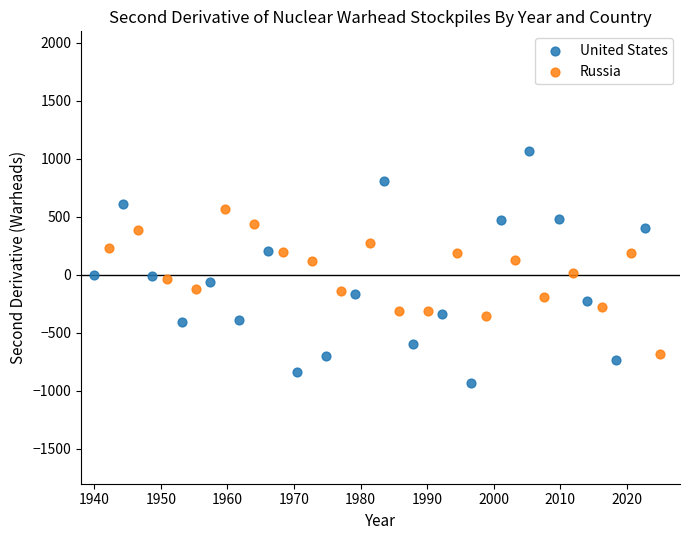

Which series has the widest spread of Y values?

United States